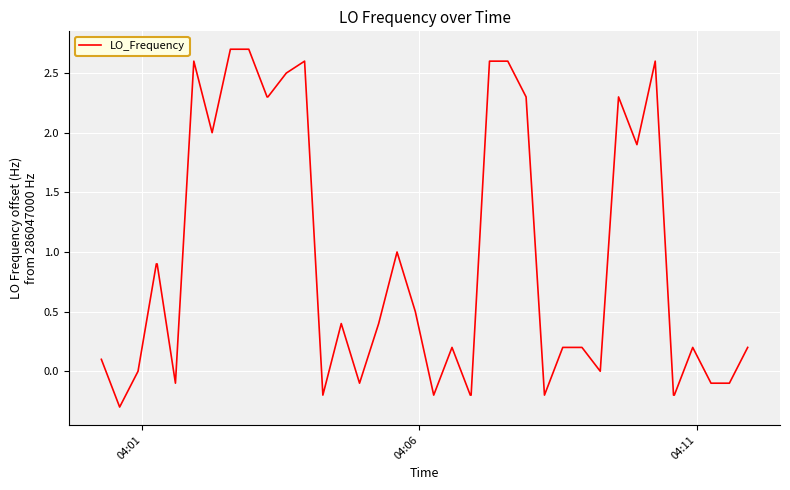

What is the greatest value displayed?

2.7